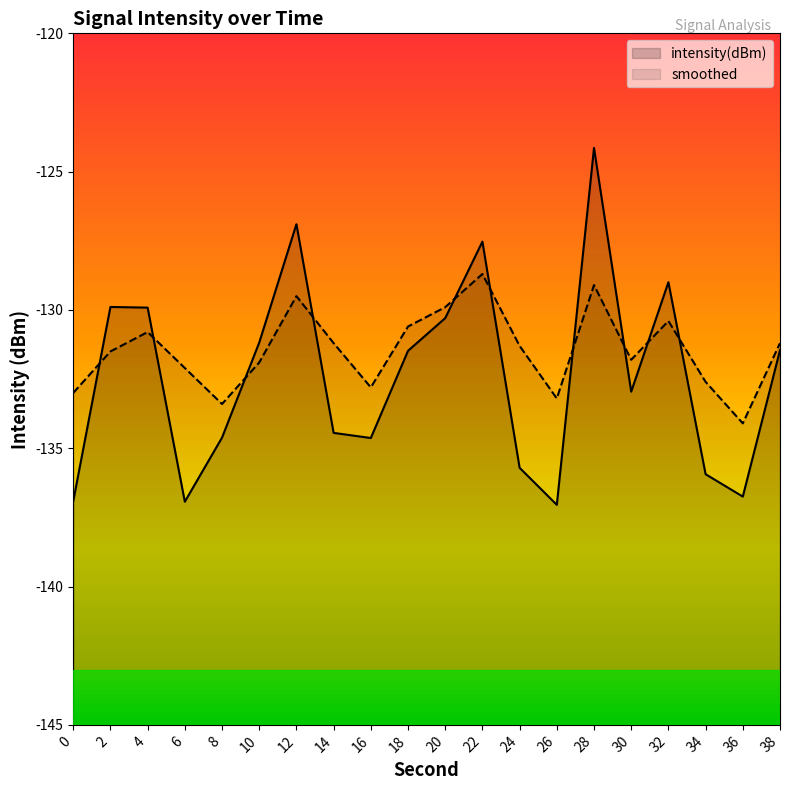

What is the difference between the intensity(dBm) values at 4 and 8?

4.7